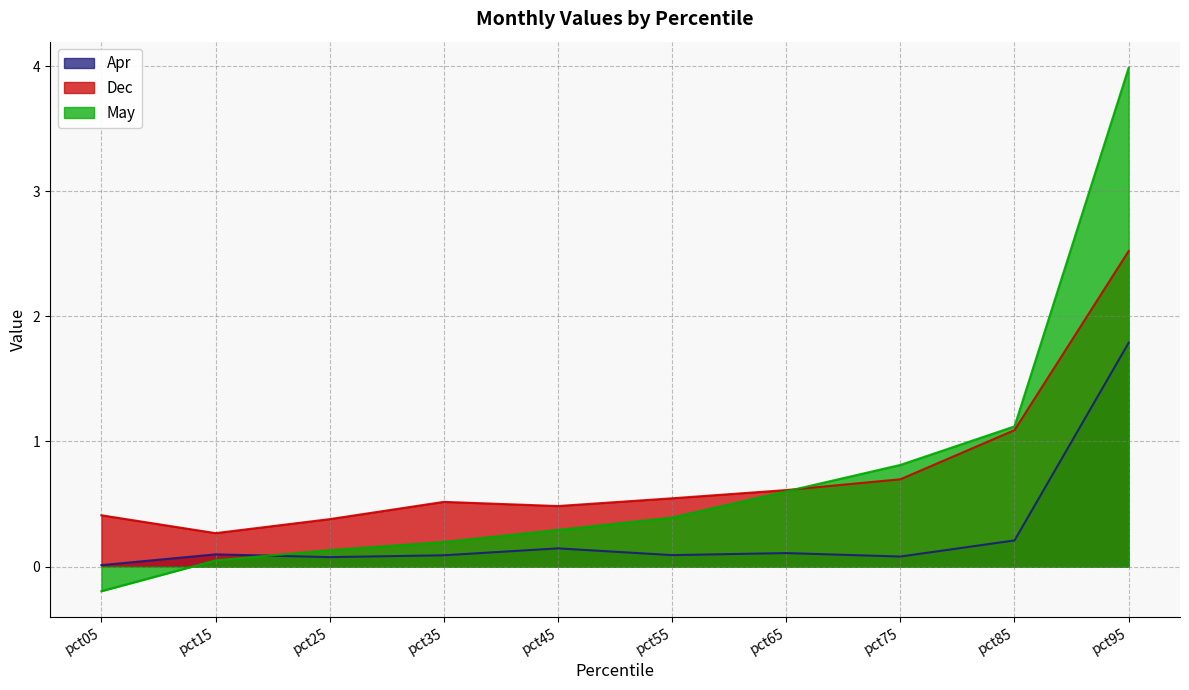

What is the average value of the Dec series?

0.8